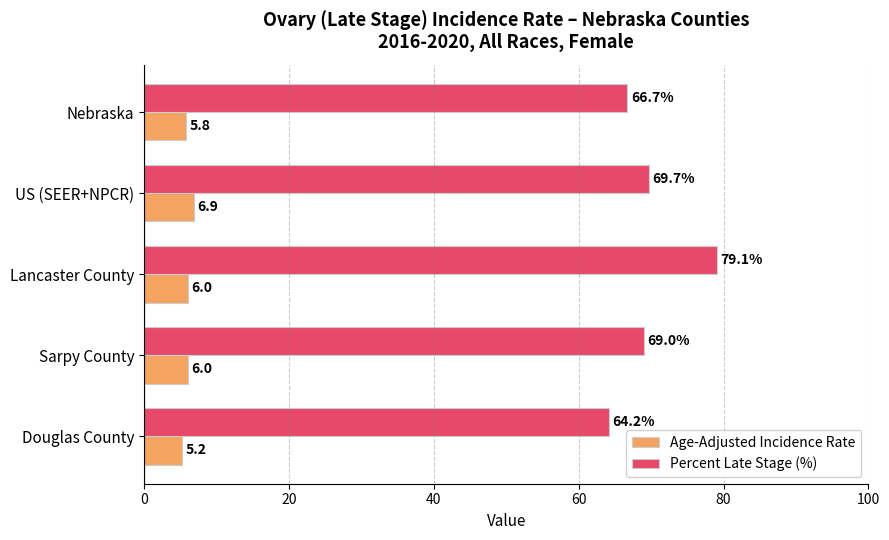

What is the sum of all Percent Late Stage (%) values?

348.7